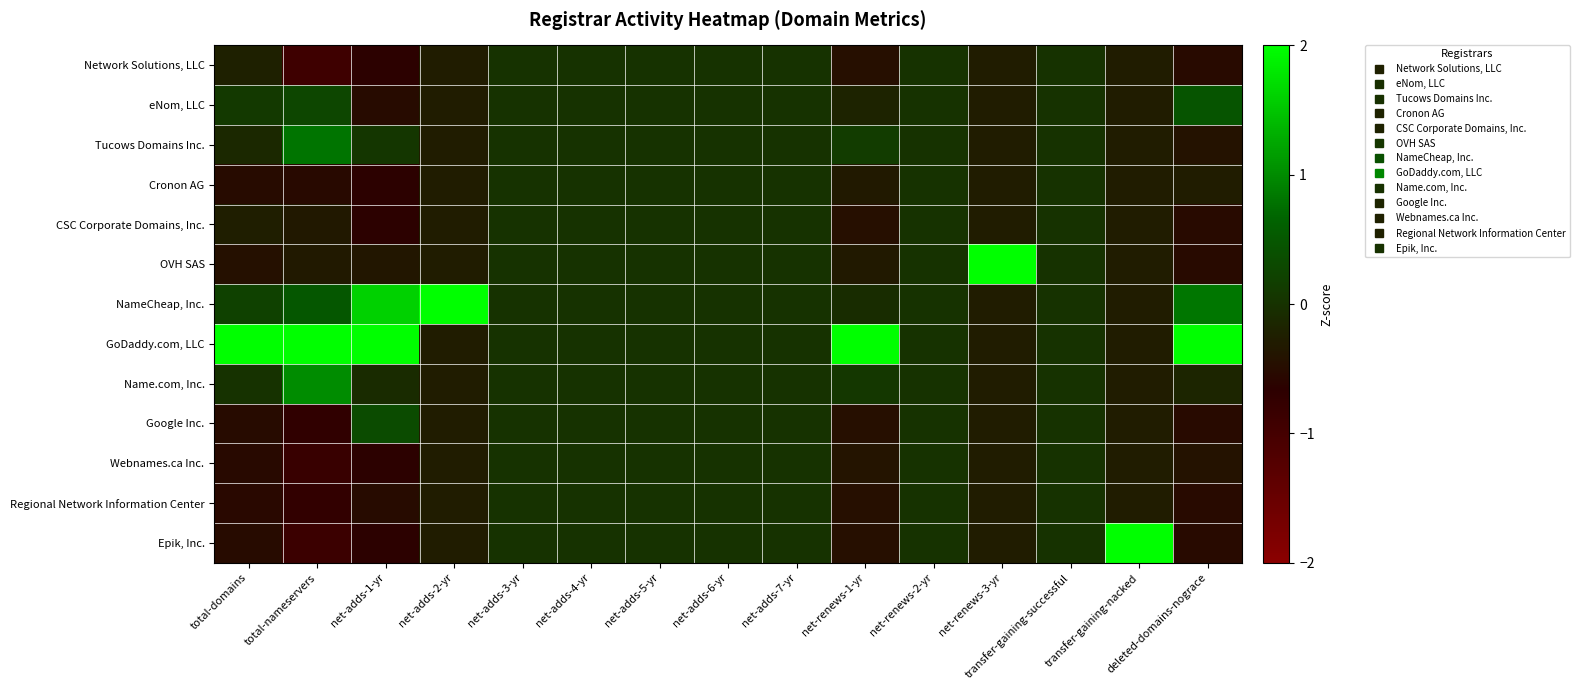

At which category does the chart reach its minimum across all series?

total-nameservers